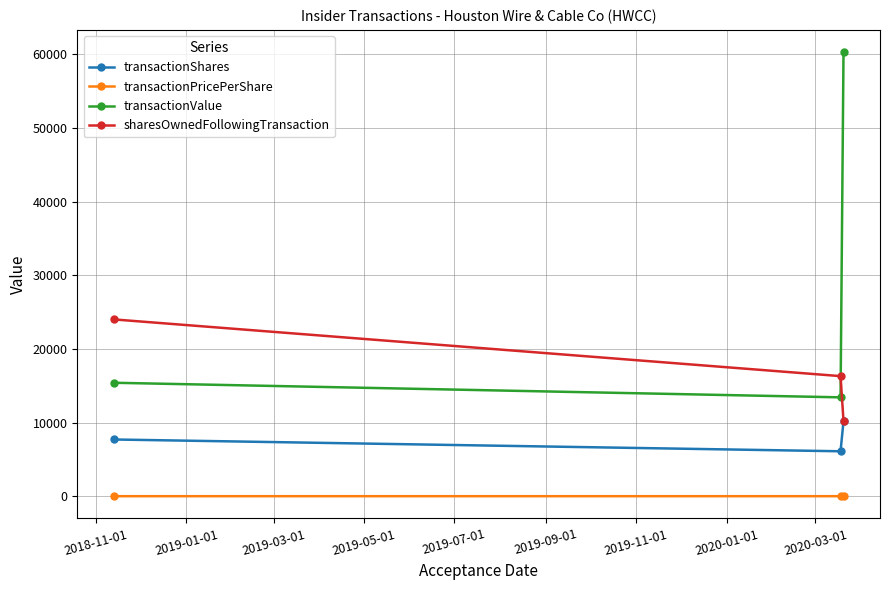

What is the maximum value for sharesOwnedFollowingTransaction?

24000.0